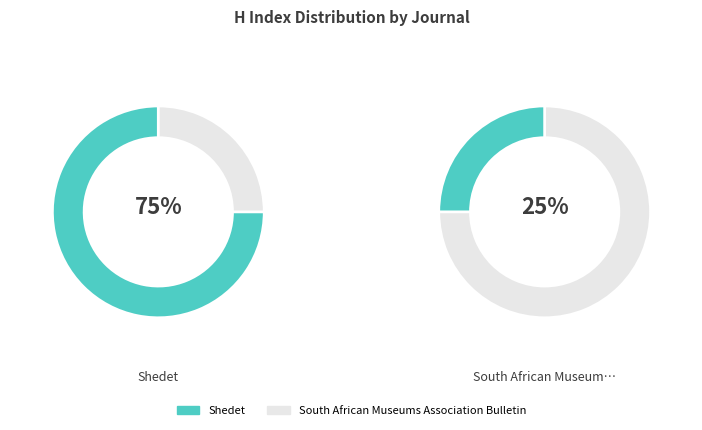

What percentage is the South African Museums Association Bulletin slice, to the nearest percent?

25%